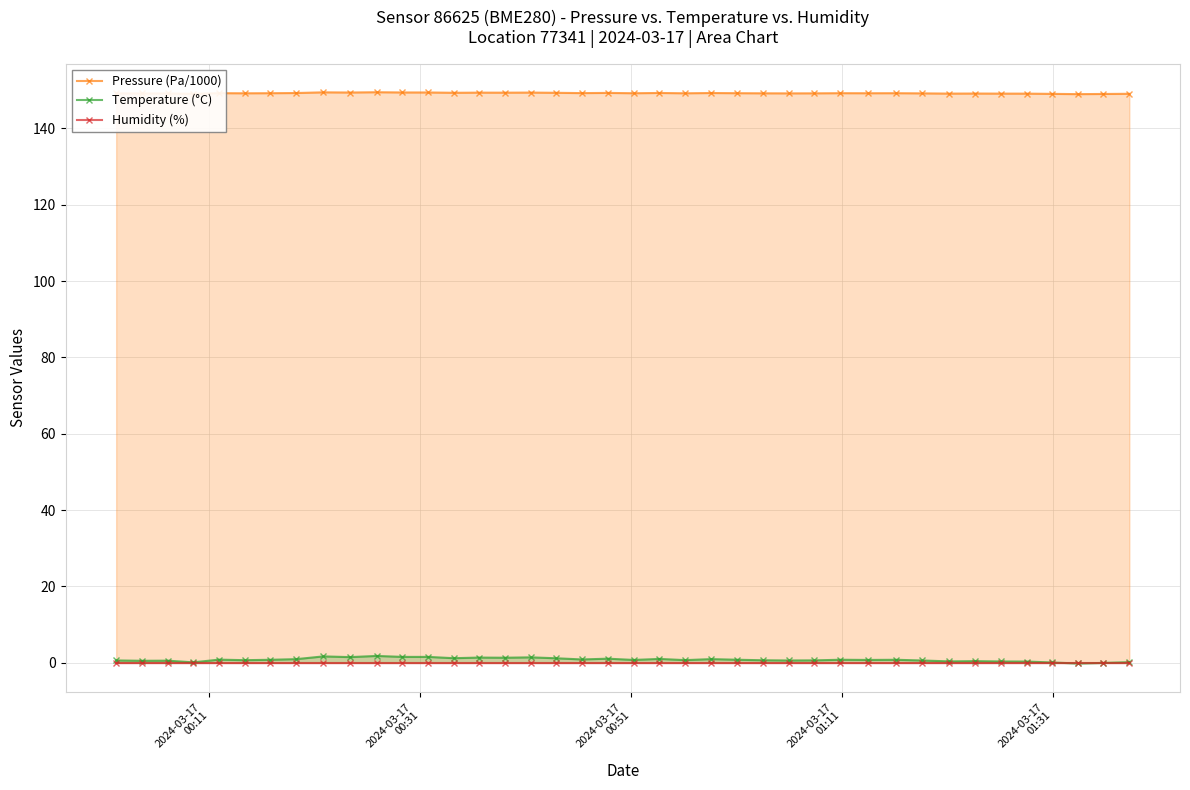

What is the value of the Pressure (Pa/1000) point at the 24th from the left?

149.3